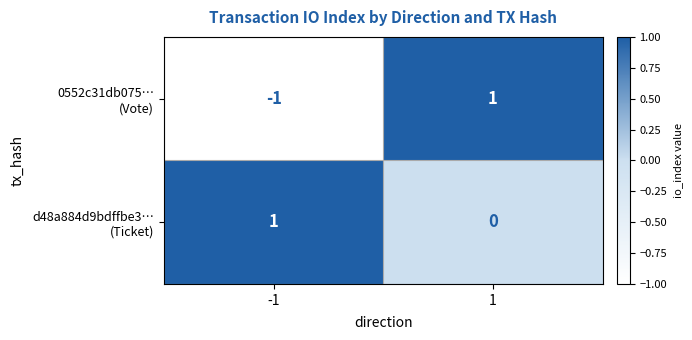

What is the total value across all series at 1?

1